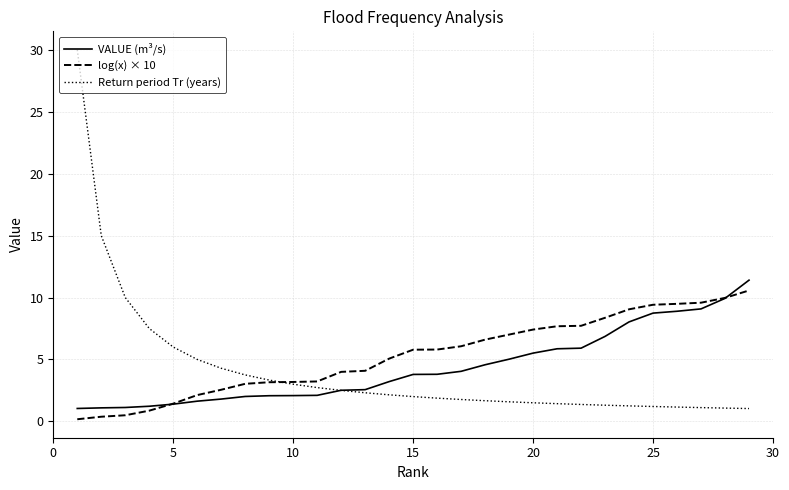

Which series has the widest spread of values?

Return period Tr (years)